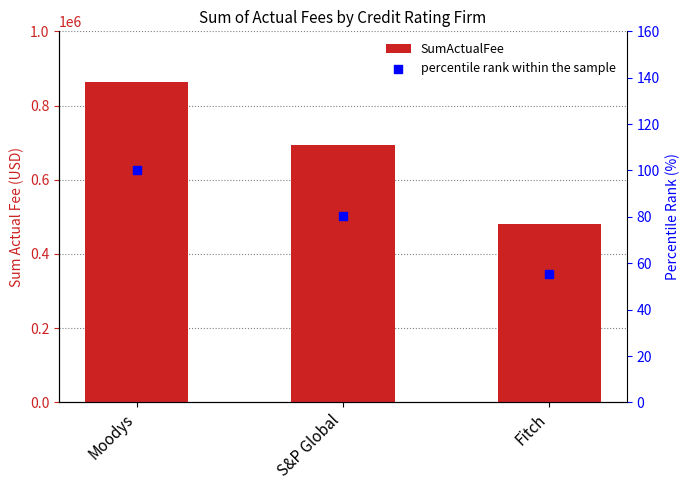

Which series has the widest spread of Y values?

SumActualFee